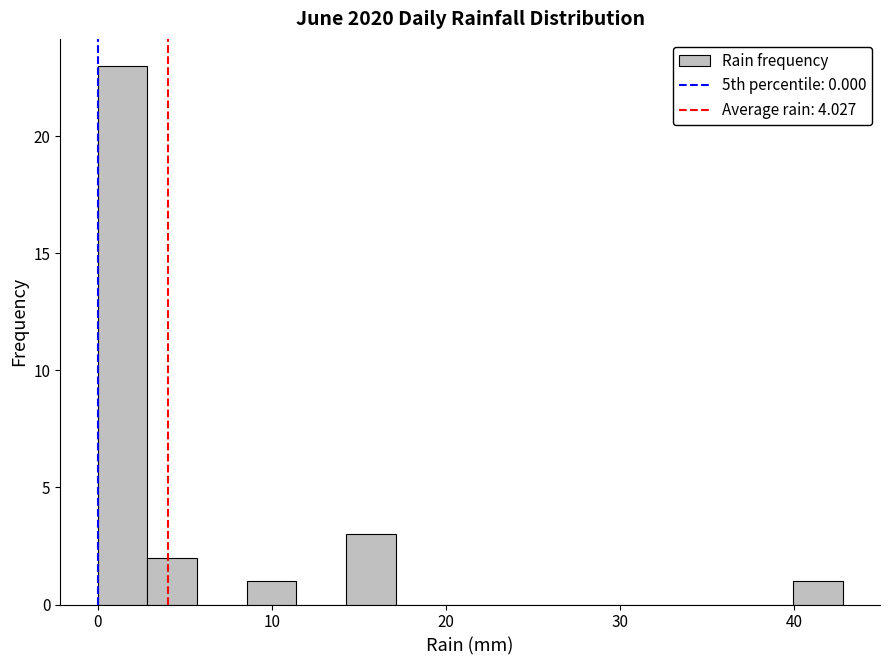

Read against the x-axis, roughly where is the centre of the tallest bar?

1